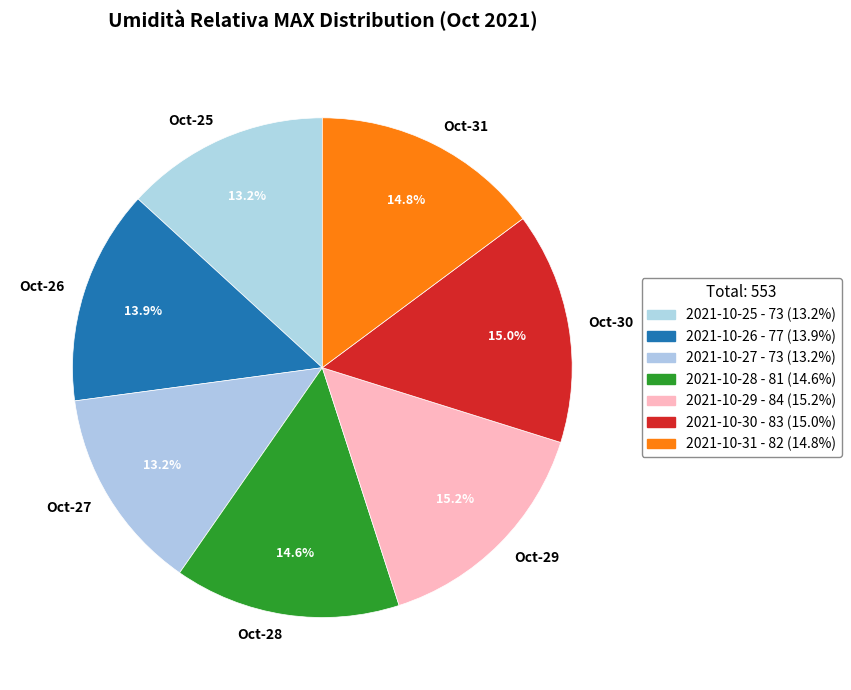

Which has a higher value, Oct-31 or Oct-26?

Oct-31